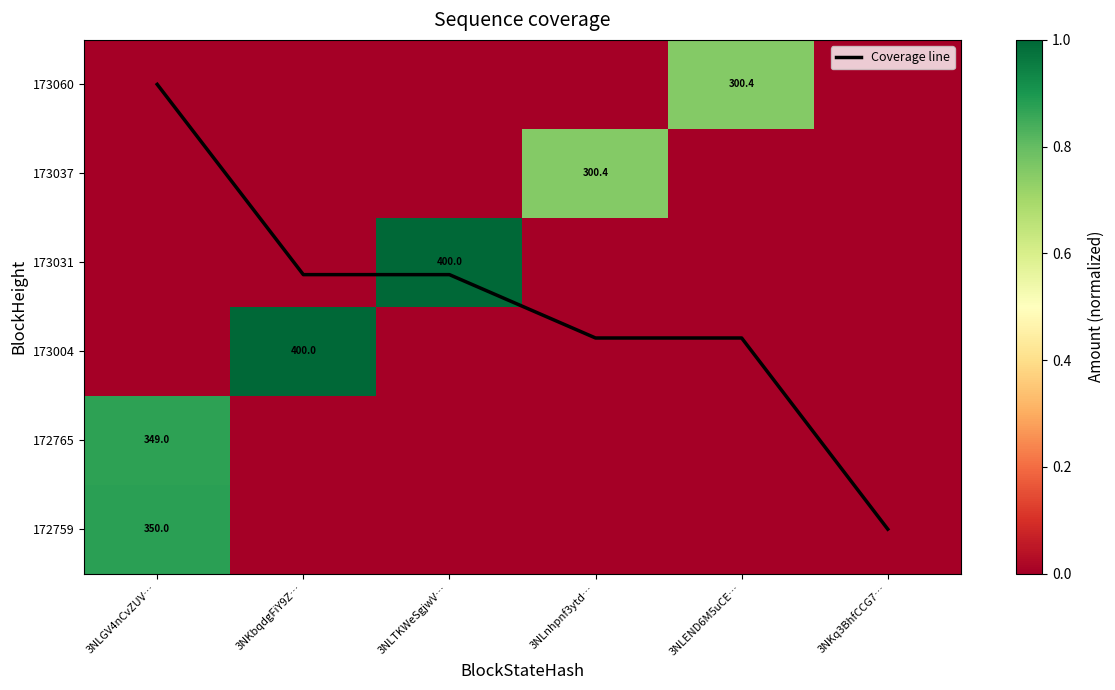

Is the value of 172759 at 3NLTKWeSgjwV… greater than the value of 173060 at 3NLEND6M5uCE…?

No